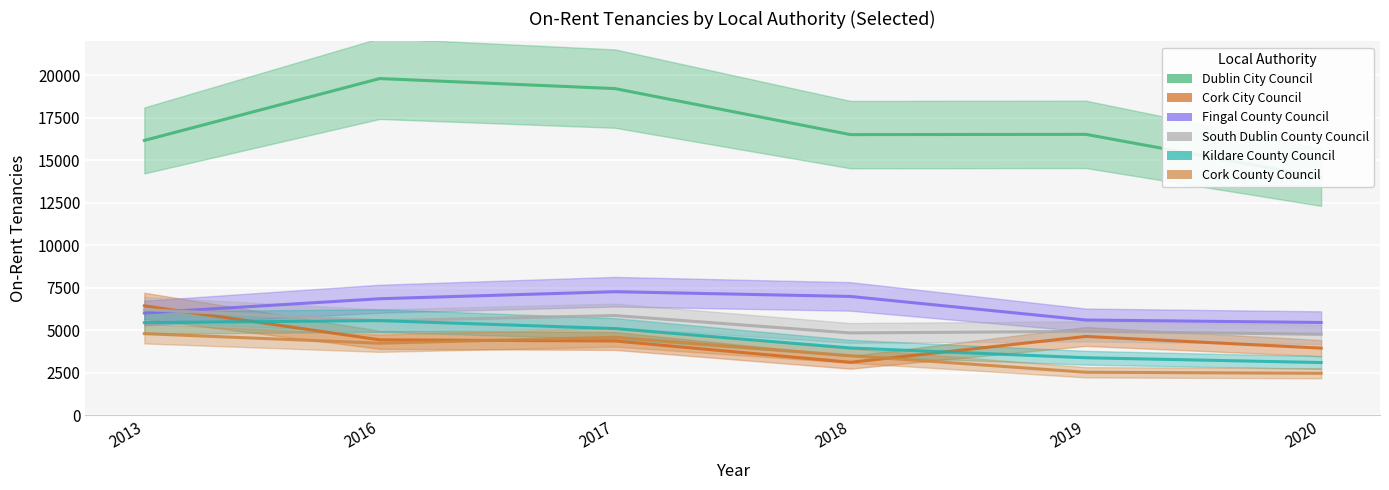

Is the value of Dublin City Council at 2016 greater than the value of Cork County Council at 2016?

Yes